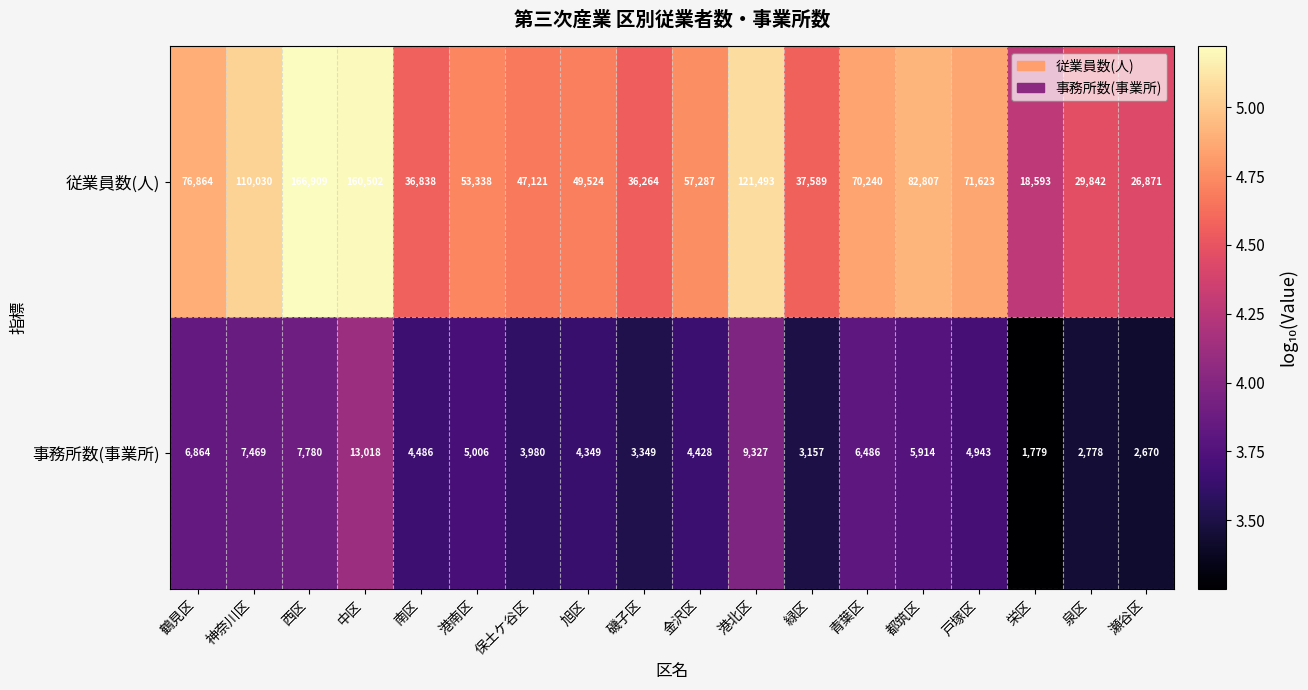

Rank the series at 港南区 from highest to lowest value.

従業員数(人), 事務所数(事業所)